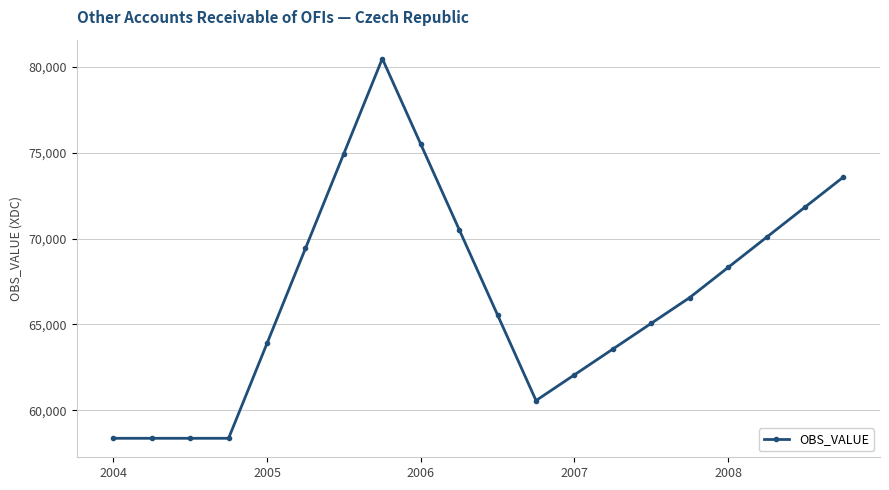

What is the smallest value displayed?

58370